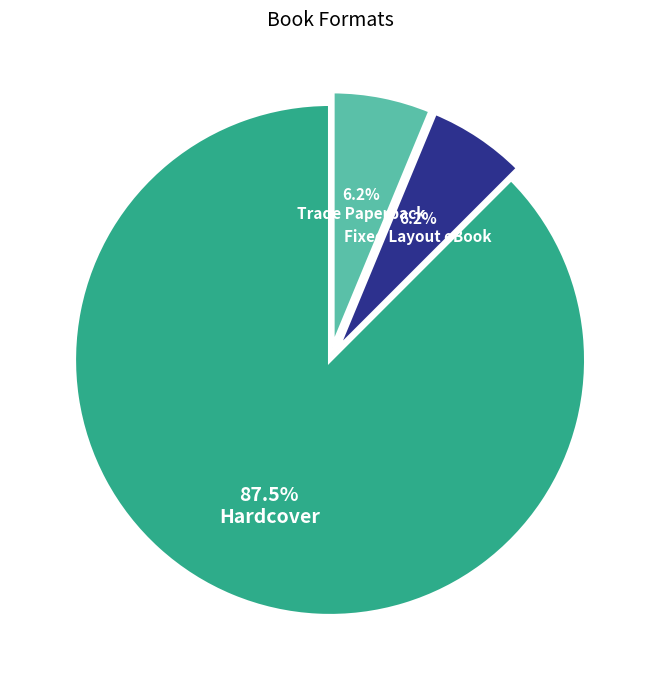

Do Fixed Layout eBook and Trade Paperback together represent more than half of the pie?

No